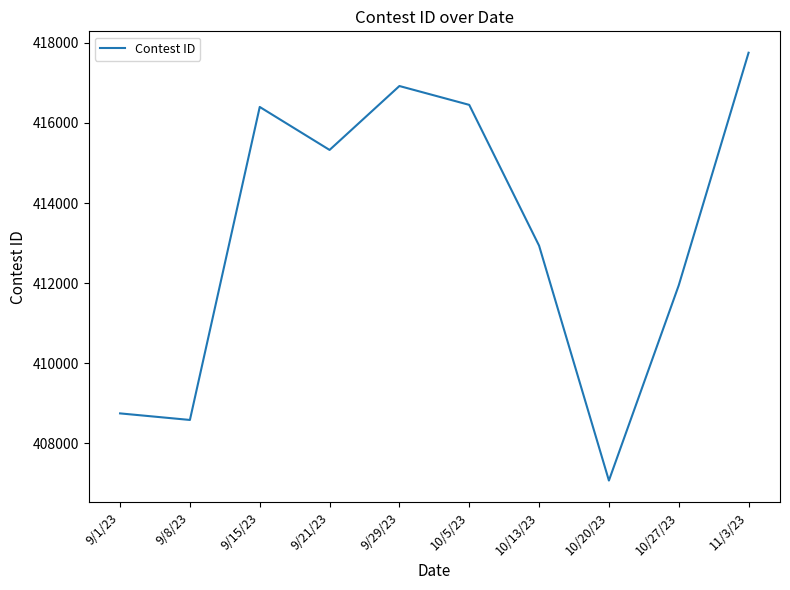

At which category does the chart reach its minimum across all series?

10/20/23